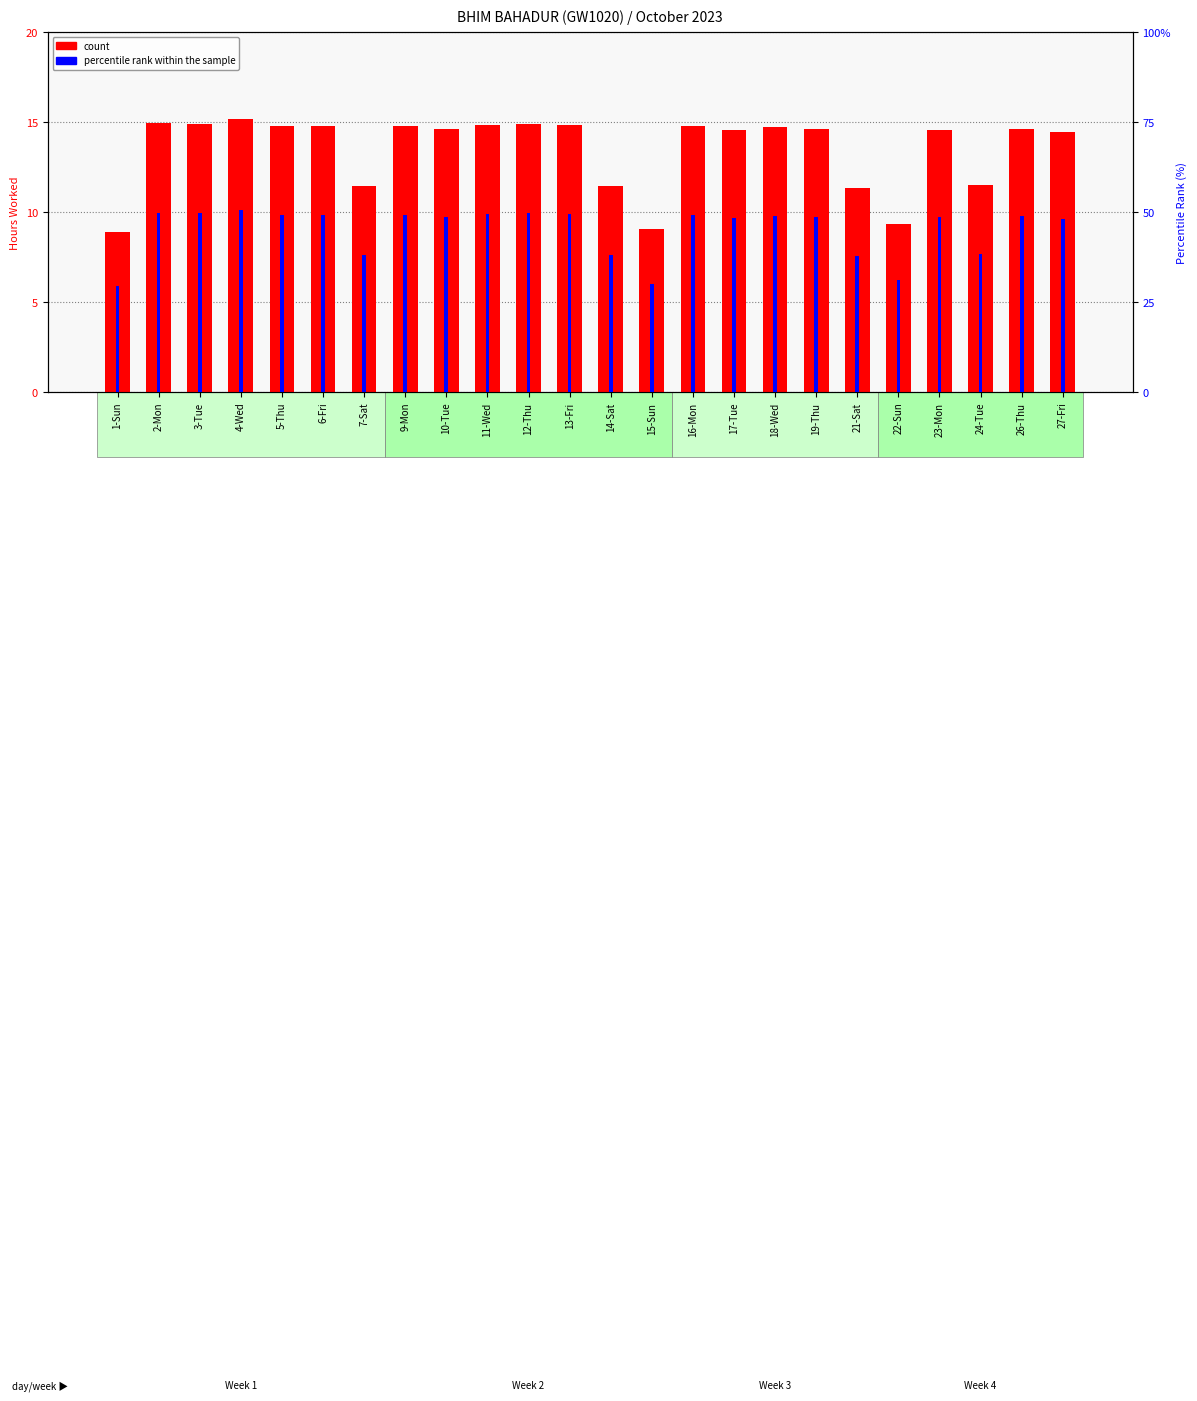

Does the chart contain any negative values?

No